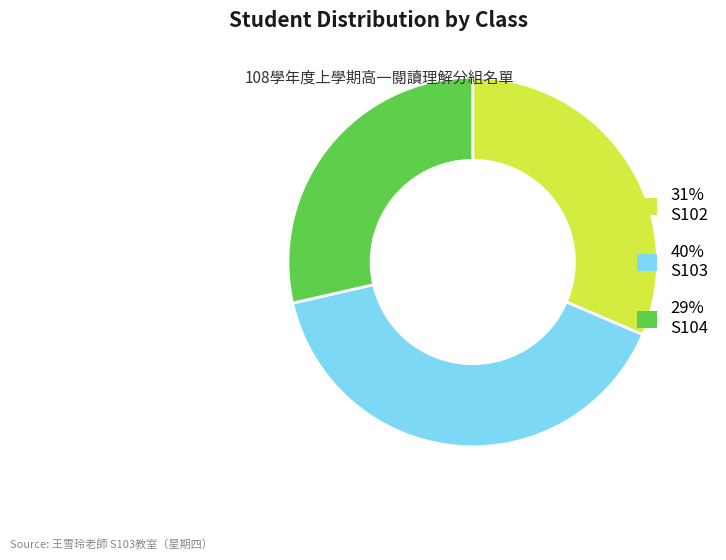

Is there a majority slice in this chart?

No